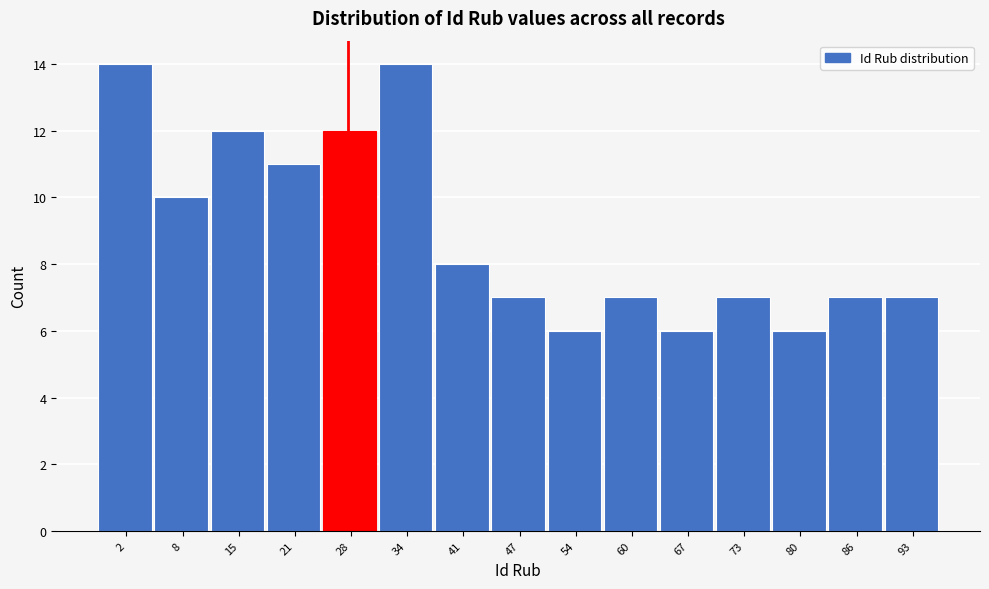

Reading left to right, transcribe all the data shown in this chart.

14	10	12	11	12	14	8	7	6	7	6	7	6	7	7